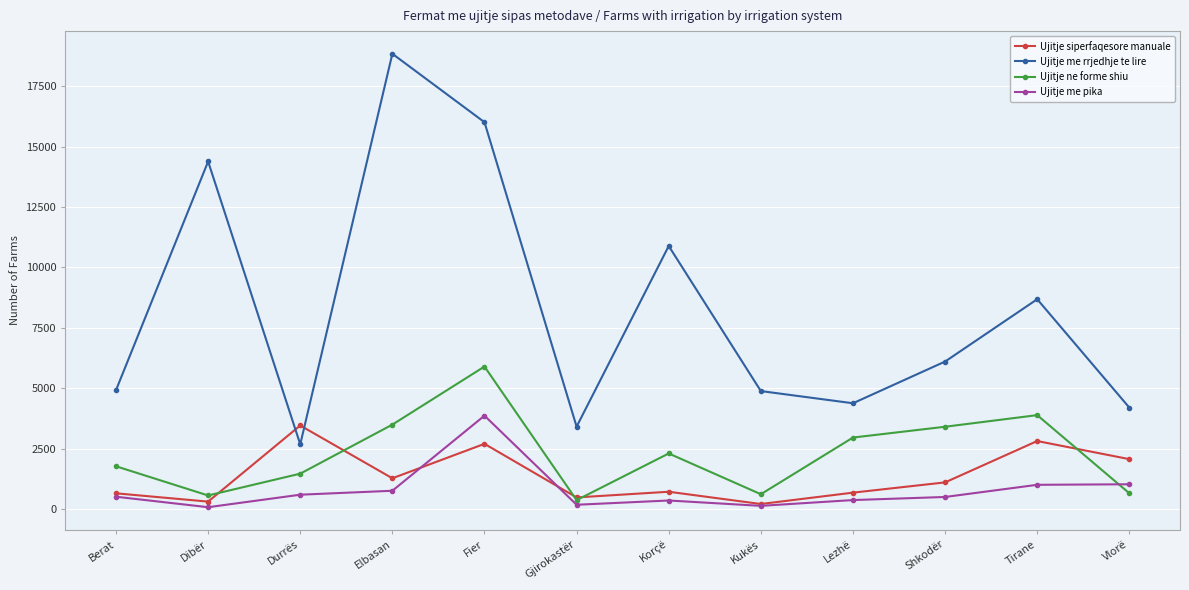

How many data points in Ujitje siperfaqesore manuale are less than 1112?

6